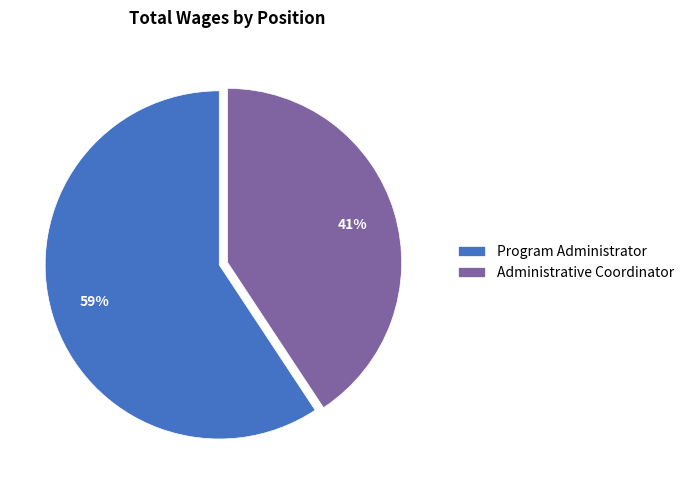

What percentage is the Program Administrator slice, to the nearest percent?

59%